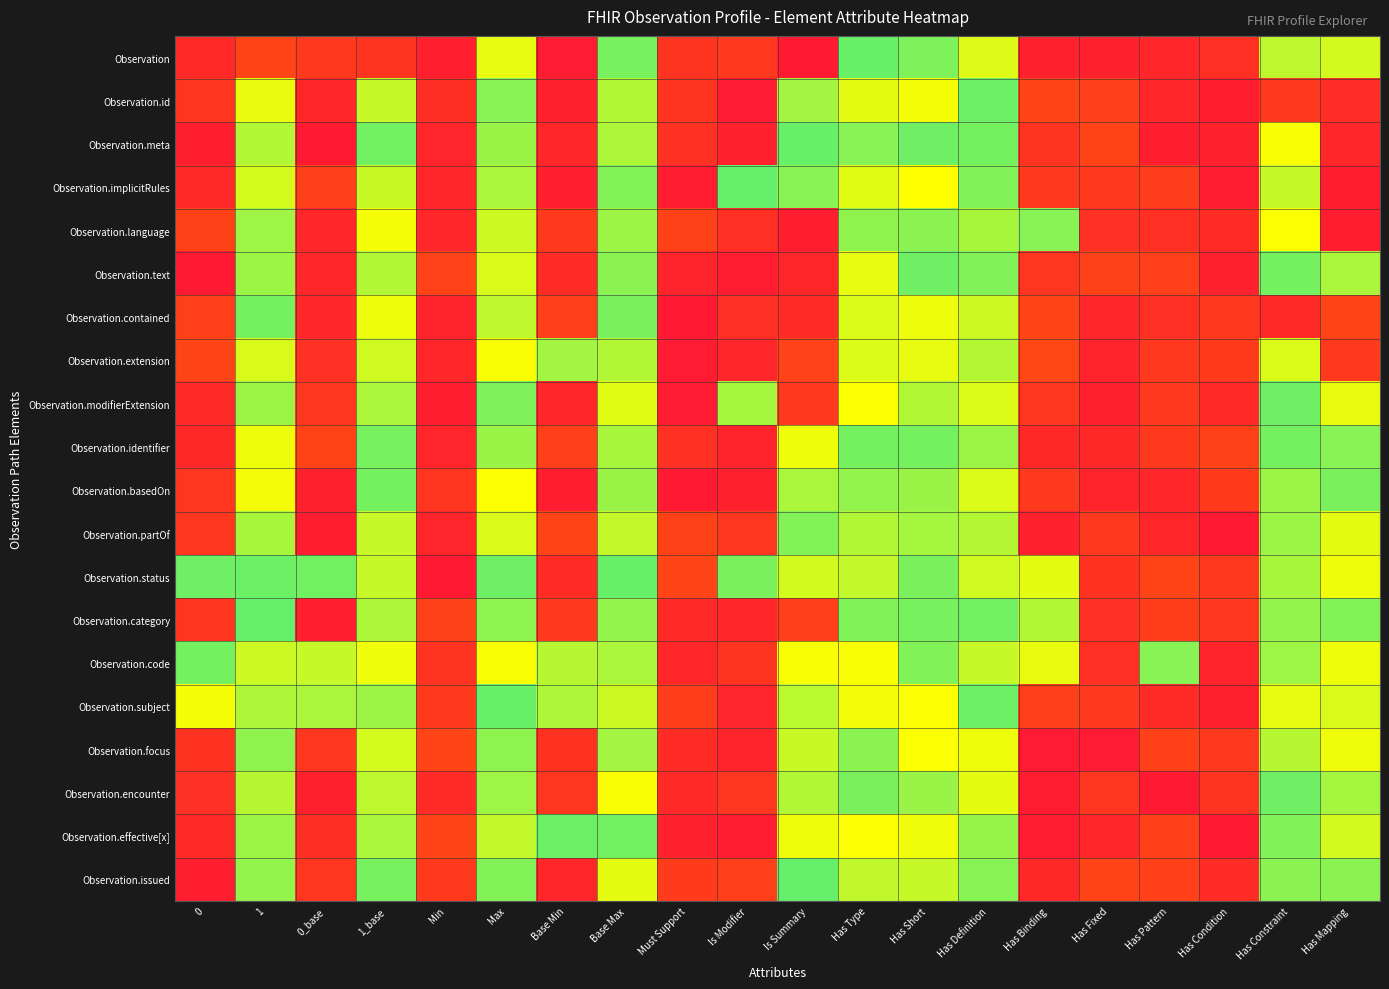

Reading left to right, what are all the values shown in this chart?

Observation: 0=0.1	1=0.3	0_base=0.2	1_base=0.2	Min=0.0	Max=1.0	Base Min=0.0	Base Max=1.3	Must Support=0.2	Is Modifier=0.2	Is Summary=0.0	Has Type=1.3	Has Short=1.2	Has Definition=1.1	Has Binding=0.1	Has Fixed=0.1	Has Pattern=0.1	Has Condition=0.2	Has Constraint=1.1	Has Mapping=1.1
Observation.id: 0=0.2	1=1.0	0_base=0.1	1_base=1.1	Min=0.1	Max=1.2	Base Min=0.1	Base Max=1.2	Must Support=0.2	Is Modifier=0.0	Is Summary=1.2	Has Type=1.1	Has Short=1.0	Has Definition=1.3	Has Binding=0.3	Has Fixed=0.2	Has Pattern=0.1	Has Condition=0.0	Has Constraint=0.2	Has Mapping=0.1
Observation.meta: 0=0.0	1=1.1	0_base=0.0	1_base=1.3	Min=0.1	Max=1.2	Base Min=0.1	Base Max=1.2	Must Support=0.2	Is Modifier=0.1	Is Summary=1.3	Has Type=1.2	Has Short=1.3	Has Definition=1.3	Has Binding=0.2	Has Fixed=0.3	Has Pattern=0.0	Has Condition=0.1	Has Constraint=1.0	Has Mapping=0.1
Observation.implicitRules: 0=0.1	1=1.1	0_base=0.2	1_base=1.1	Min=0.1	Max=1.2	Base Min=0.0	Base Max=1.2	Must Support=0.0	Is Modifier=1.3	Is Summary=1.2	Has Type=1.1	Has Short=1.0	Has Definition=1.2	Has Binding=0.2	Has Fixed=0.2	Has Pattern=0.2	Has Condition=0.0	Has Constraint=1.1	Has Mapping=0.0
Observation.language: 0=0.3	1=1.2	0_base=0.1	1_base=1.0	Min=0.1	Max=1.1	Base Min=0.2	Base Max=1.2	Must Support=0.3	Is Modifier=0.1	Is Summary=0.0	Has Type=1.2	Has Short=1.2	Has Definition=1.2	Has Binding=1.2	Has Fixed=0.1	Has Pattern=0.2	Has Condition=0.1	Has Constraint=1.0	Has Mapping=0.0
Observation.text: 0=0.0	1=1.2	0_base=0.1	1_base=1.2	Min=0.3	Max=1.1	Base Min=0.1	Base Max=1.2	Must Support=0.1	Is Modifier=0.0	Is Summary=0.1	Has Type=1.0	Has Short=1.3	Has Definition=1.2	Has Binding=0.2	Has Fixed=0.3	Has Pattern=0.2	Has Condition=0.1	Has Constraint=1.3	Has Mapping=1.2
Observation.contained: 0=0.2	1=1.3	0_base=0.1	1_base=1.0	Min=0.1	Max=1.1	Base Min=0.2	Base Max=1.3	Must Support=0.0	Is Modifier=0.2	Is Summary=0.1	Has Type=1.1	Has Short=1.0	Has Definition=1.1	Has Binding=0.3	Has Fixed=0.1	Has Pattern=0.2	Has Condition=0.2	Has Constraint=0.1	Has Mapping=0.3
Observation.extension: 0=0.3	1=1.1	0_base=0.1	1_base=1.1	Min=0.1	Max=1.0	Base Min=1.2	Base Max=1.2	Must Support=0.0	Is Modifier=0.1	Is Summary=0.3	Has Type=1.1	Has Short=1.0	Has Definition=1.1	Has Binding=0.3	Has Fixed=0.1	Has Pattern=0.2	Has Condition=0.2	Has Constraint=1.1	Has Mapping=0.2
Observation.modifierExtension: 0=0.1	1=1.2	0_base=0.2	1_base=1.2	Min=0.0	Max=1.3	Base Min=0.1	Base Max=1.1	Must Support=0.0	Is Modifier=1.2	Is Summary=0.2	Has Type=1.0	Has Short=1.2	Has Definition=1.1	Has Binding=0.2	Has Fixed=0.1	Has Pattern=0.2	Has Condition=0.1	Has Constraint=1.3	Has Mapping=1.0
Observation.identifier: 0=0.1	1=1.0	0_base=0.3	1_base=1.3	Min=0.1	Max=1.2	Base Min=0.2	Base Max=1.2	Must Support=0.2	Is Modifier=0.1	Is Summary=1.0	Has Type=1.3	Has Short=1.3	Has Definition=1.2	Has Binding=0.1	Has Fixed=0.1	Has Pattern=0.2	Has Condition=0.3	Has Constraint=1.3	Has Mapping=1.2
Observation.basedOn: 0=0.2	1=1.0	0_base=0.0	1_base=1.3	Min=0.2	Max=1.0	Base Min=0.0	Base Max=1.2	Must Support=0.0	Is Modifier=0.0	Is Summary=1.2	Has Type=1.2	Has Short=1.2	Has Definition=1.1	Has Binding=0.2	Has Fixed=0.1	Has Pattern=0.1	Has Condition=0.2	Has Constraint=1.2	Has Mapping=1.3
Observation.partOf: 0=0.2	1=1.2	0_base=0.0	1_base=1.1	Min=0.1	Max=1.1	Base Min=0.3	Base Max=1.1	Must Support=0.3	Is Modifier=0.2	Is Summary=1.2	Has Type=1.2	Has Short=1.2	Has Definition=1.1	Has Binding=0.1	Has Fixed=0.2	Has Pattern=0.1	Has Condition=0.0	Has Constraint=1.2	Has Mapping=1.1
Observation.status: 0=1.3	1=1.3	0_base=1.3	1_base=1.1	Min=0.0	Max=1.3	Base Min=0.1	Base Max=1.3	Must Support=0.3	Is Modifier=1.3	Is Summary=1.1	Has Type=1.1	Has Short=1.3	Has Definition=1.1	Has Binding=1.1	Has Fixed=0.2	Has Pattern=0.3	Has Condition=0.2	Has Constraint=1.2	Has Mapping=1.0
Observation.category: 0=0.2	1=1.3	0_base=0.0	1_base=1.2	Min=0.3	Max=1.2	Base Min=0.2	Base Max=1.2	Must Support=0.1	Is Modifier=0.1	Is Summary=0.2	Has Type=1.2	Has Short=1.3	Has Definition=1.3	Has Binding=1.2	Has Fixed=0.2	Has Pattern=0.2	Has Condition=0.2	Has Constraint=1.2	Has Mapping=1.2
Observation.code: 0=1.3	1=1.1	0_base=1.1	1_base=1.0	Min=0.2	Max=1.0	Base Min=1.1	Base Max=1.2	Must Support=0.1	Is Modifier=0.2	Is Summary=1.0	Has Type=1.0	Has Short=1.2	Has Definition=1.1	Has Binding=1.0	Has Fixed=0.2	Has Pattern=1.2	Has Condition=0.1	Has Constraint=1.2	Has Mapping=1.0
Observation.subject: 0=1.0	1=1.2	0_base=1.2	1_base=1.2	Min=0.2	Max=1.3	Base Min=1.2	Base Max=1.1	Must Support=0.2	Is Modifier=0.1	Is Summary=1.1	Has Type=1.0	Has Short=1.0	Has Definition=1.3	Has Binding=0.3	Has Fixed=0.2	Has Pattern=0.1	Has Condition=0.1	Has Constraint=1.0	Has Mapping=1.1
Observation.focus: 0=0.2	1=1.2	0_base=0.2	1_base=1.1	Min=0.3	Max=1.2	Base Min=0.2	Base Max=1.2	Must Support=0.1	Is Modifier=0.1	Is Summary=1.1	Has Type=1.2	Has Short=1.0	Has Definition=1.0	Has Binding=0.0	Has Fixed=0.0	Has Pattern=0.3	Has Condition=0.2	Has Constraint=1.1	Has Mapping=1.0
Observation.encounter: 0=0.1	1=1.1	0_base=0.1	1_base=1.1	Min=0.1	Max=1.2	Base Min=0.2	Base Max=1.0	Must Support=0.1	Is Modifier=0.2	Is Summary=1.2	Has Type=1.3	Has Short=1.2	Has Definition=1.0	Has Binding=0.0	Has Fixed=0.2	Has Pattern=0.0	Has Condition=0.2	Has Constraint=1.3	Has Mapping=1.2
Observation.effective[x]: 0=0.1	1=1.2	0_base=0.1	1_base=1.2	Min=0.3	Max=1.1	Base Min=1.3	Base Max=1.3	Must Support=0.1	Is Modifier=0.0	Is Summary=1.0	Has Type=1.0	Has Short=1.0	Has Definition=1.2	Has Binding=0.0	Has Fixed=0.1	Has Pattern=0.3	Has Condition=0.0	Has Constraint=1.2	Has Mapping=1.1
Observation.issued: 0=0.0	1=1.2	0_base=0.2	1_base=1.3	Min=0.2	Max=1.2	Base Min=0.1	Base Max=1.1	Must Support=0.2	Is Modifier=0.2	Is Summary=1.3	Has Type=1.1	Has Short=1.1	Has Definition=1.2	Has Binding=0.1	Has Fixed=0.3	Has Pattern=0.3	Has Condition=0.1	Has Constraint=1.2	Has Mapping=1.2